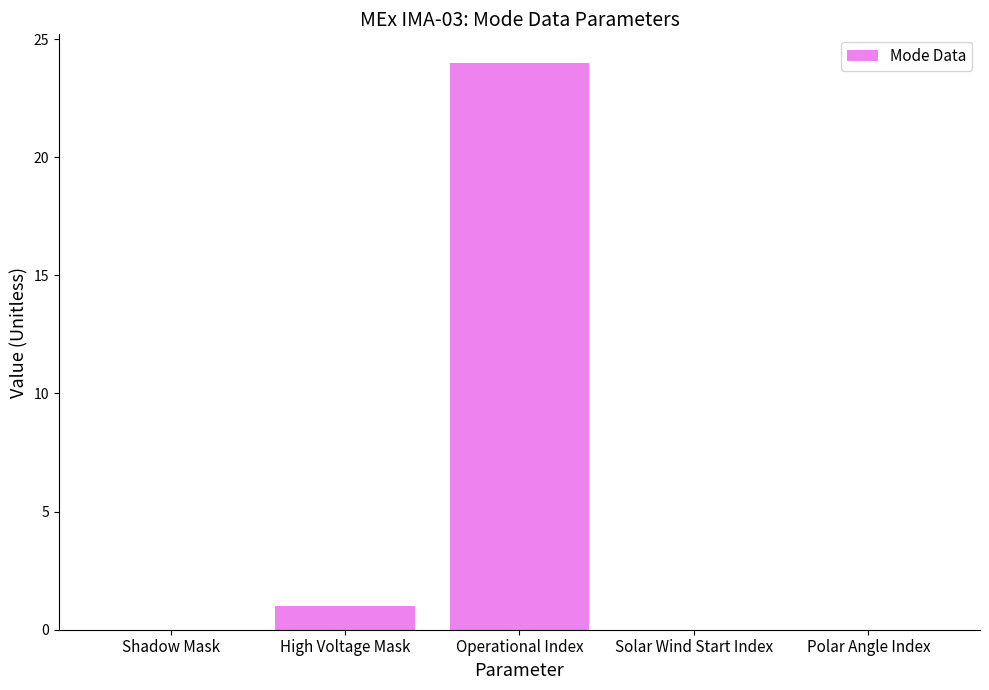

What is the sum of all values?

25